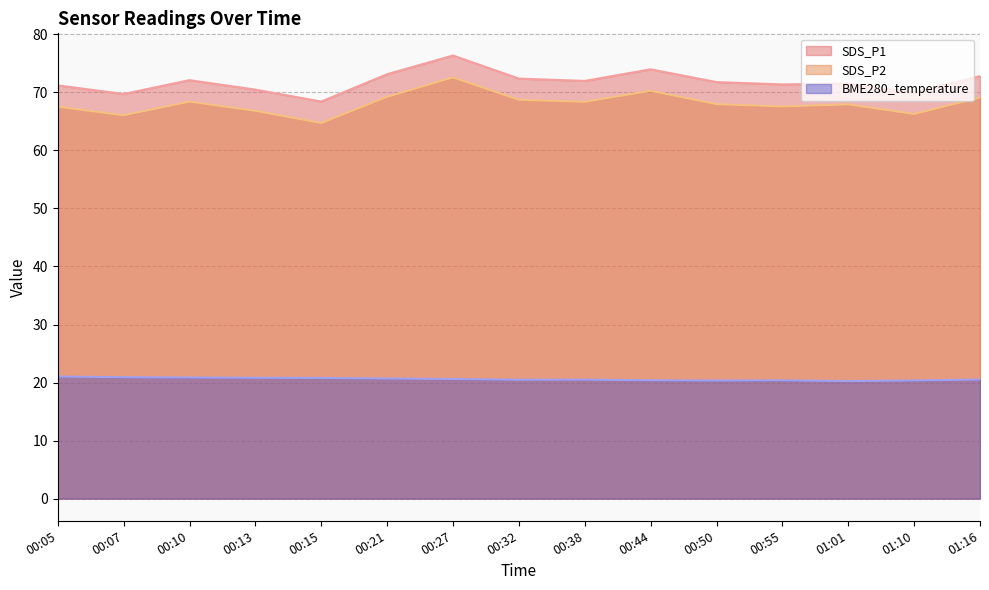

What is the value of the SDS_P2 point at the 8th from the left?

68.7